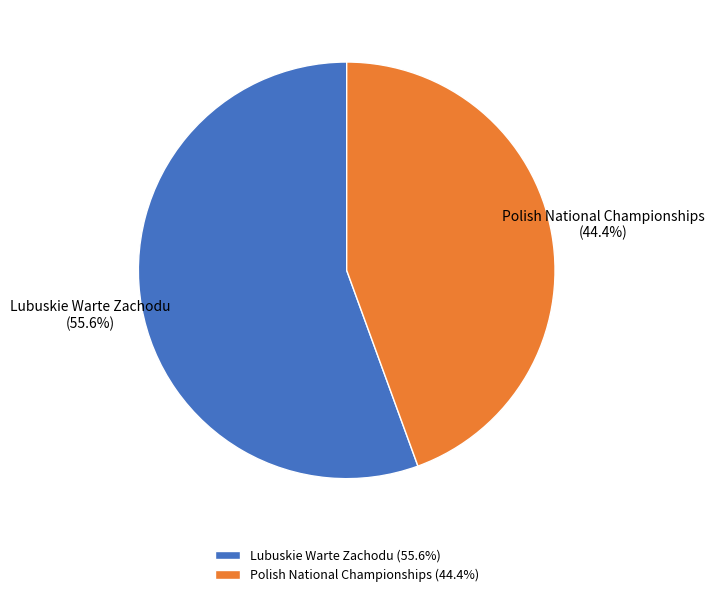

What is the majority slice?

Lubuskie Warte Zachodu